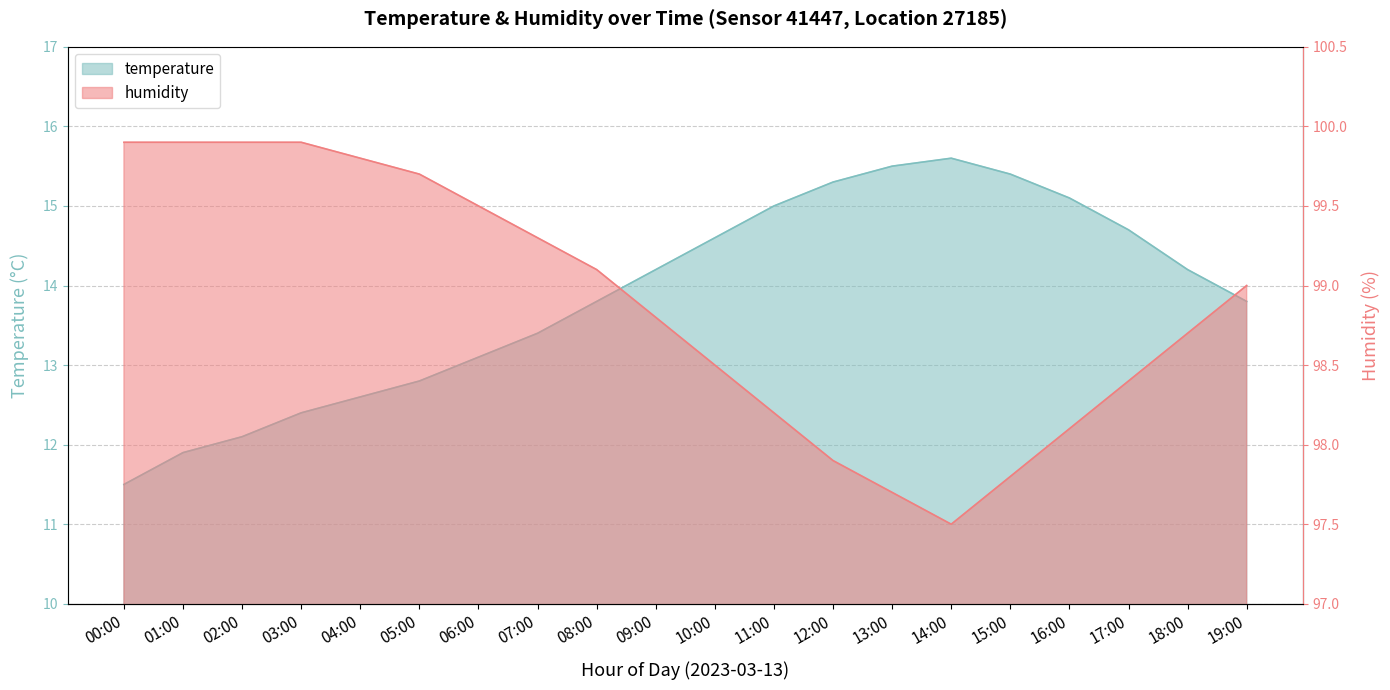

What is the lowest value of the temperature series?

11.5